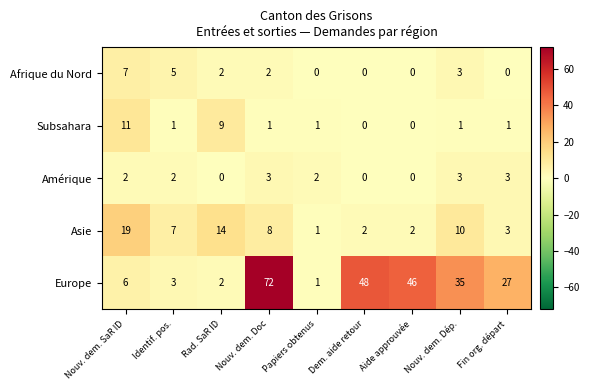

Between Rad. SaR ID and Papiers obtenus, which series saw the biggest shift?

Asie